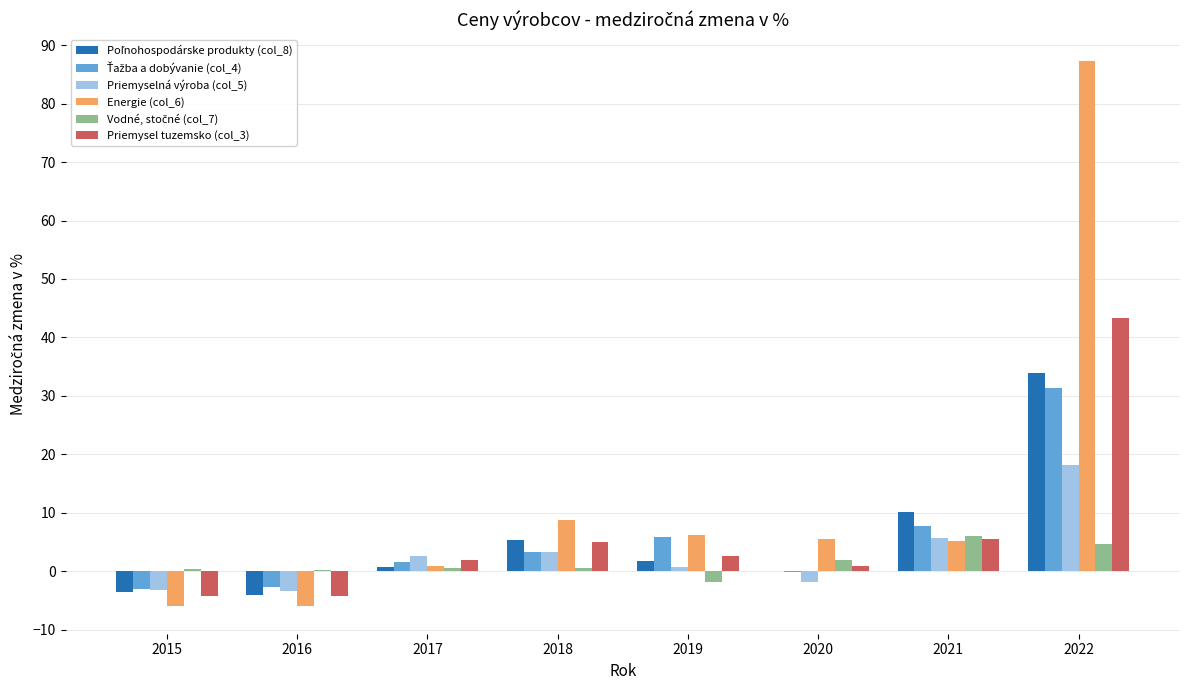

True or false: Energie (col_6) has a value of 10.2 at 2019.

False